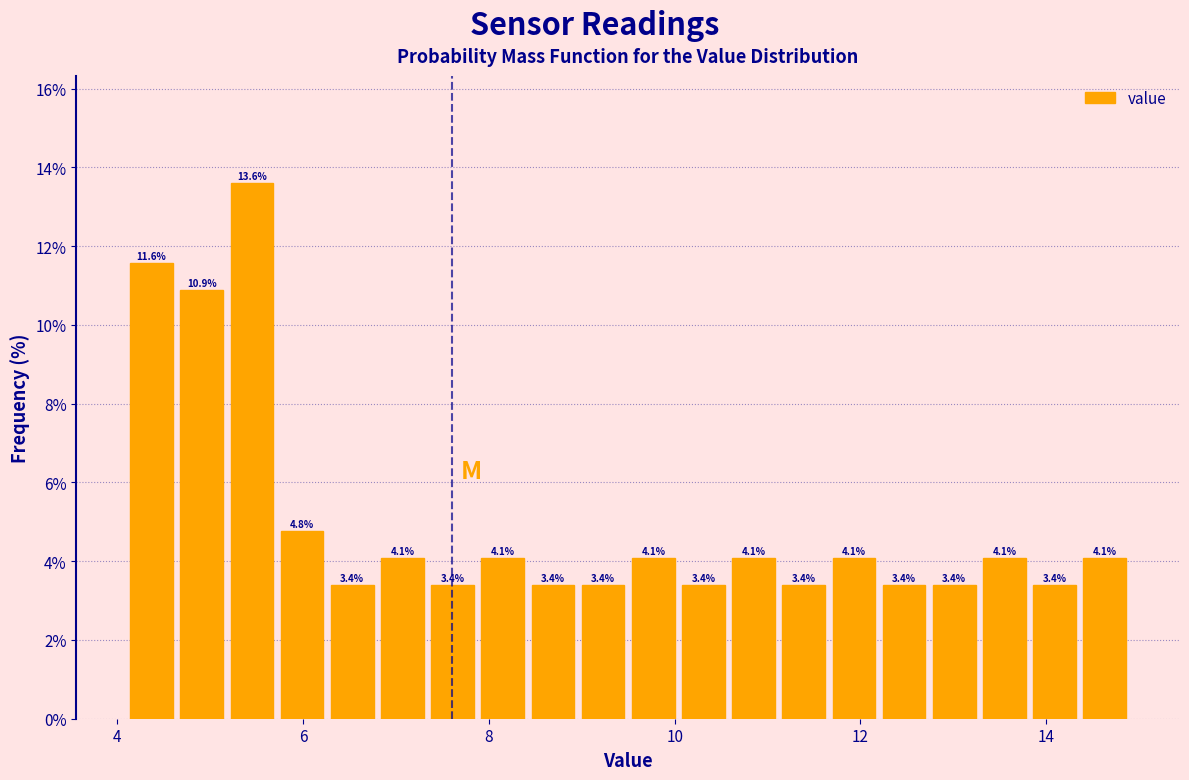

Read against the x-axis, roughly where is the centre of the tallest bar?

5.4